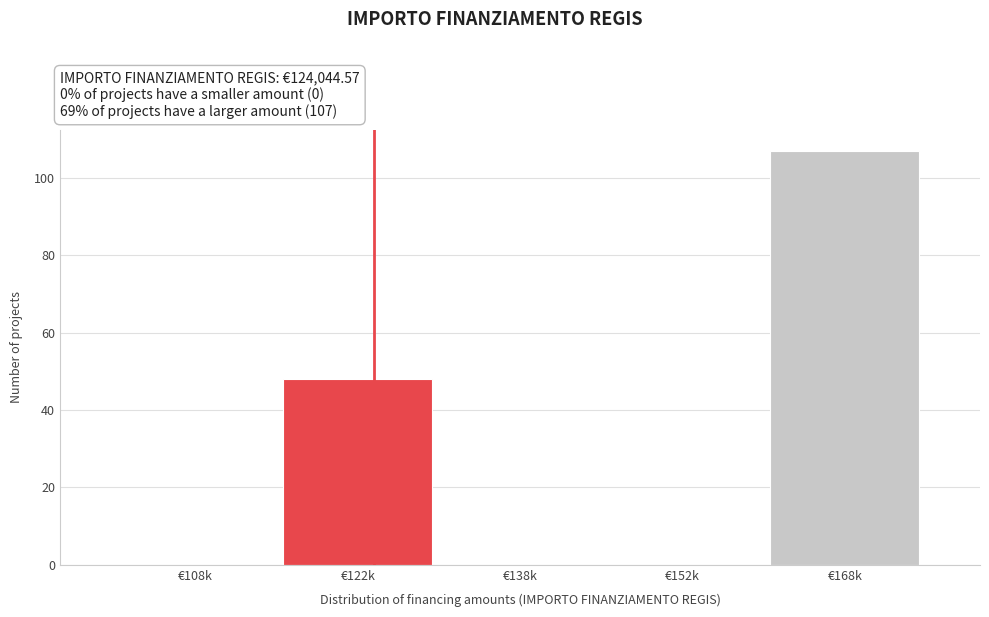

Reading left to right, transcribe all the data shown in this chart.

€108k=0	€122k=48	€138k=0	€152k=0	€168k=107